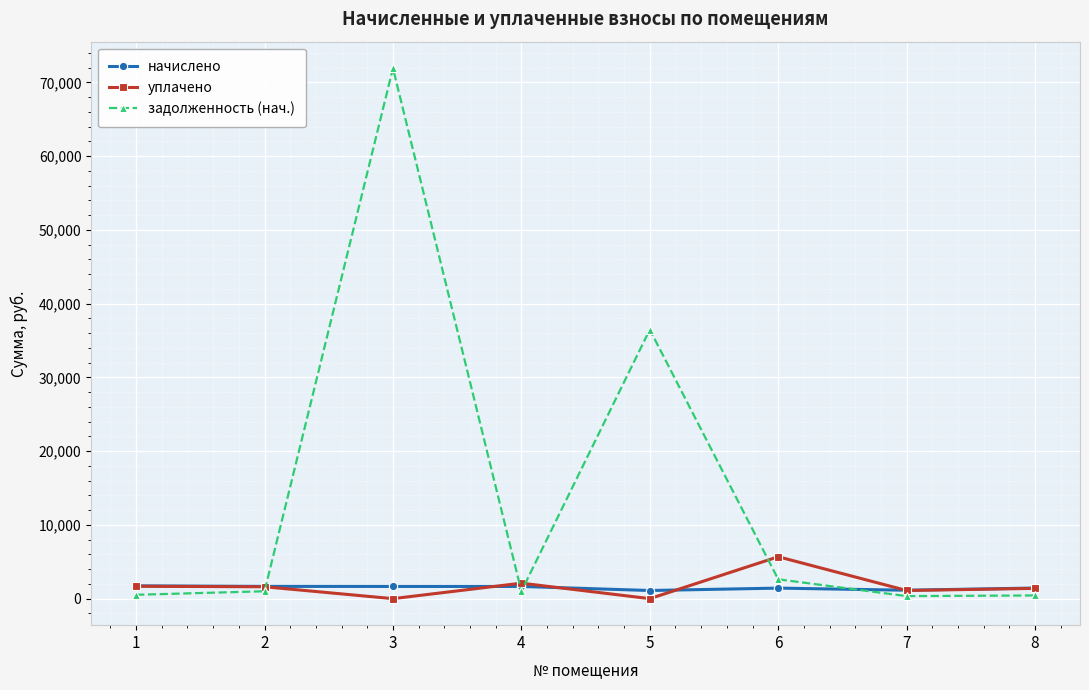

What is the highest value of the задолженность (нач.) series?

71920.8